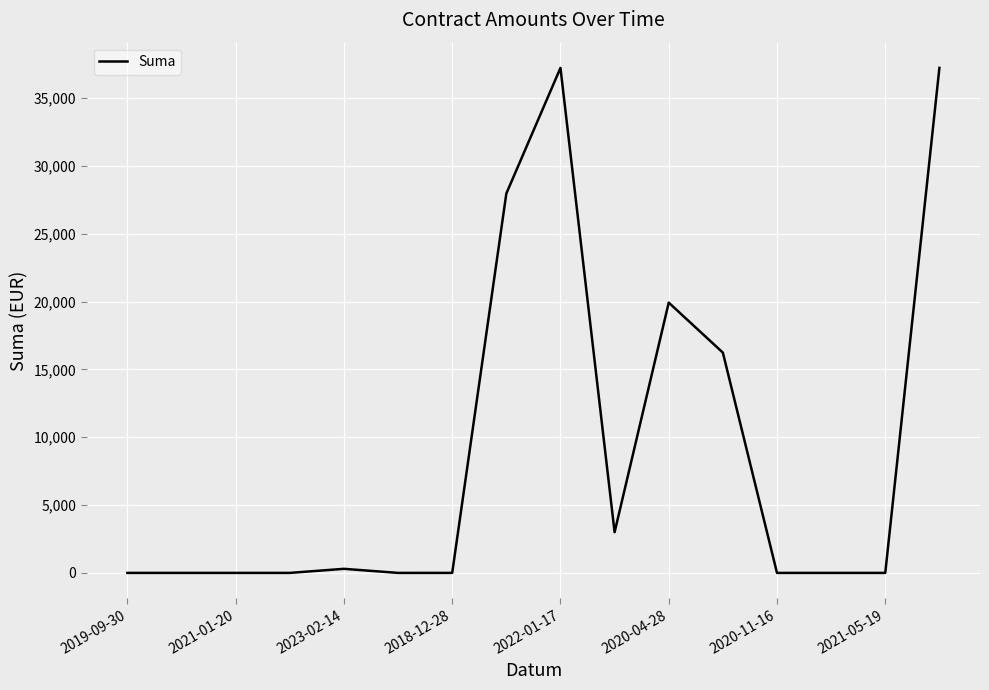

What is the sum of all values?

141855.3